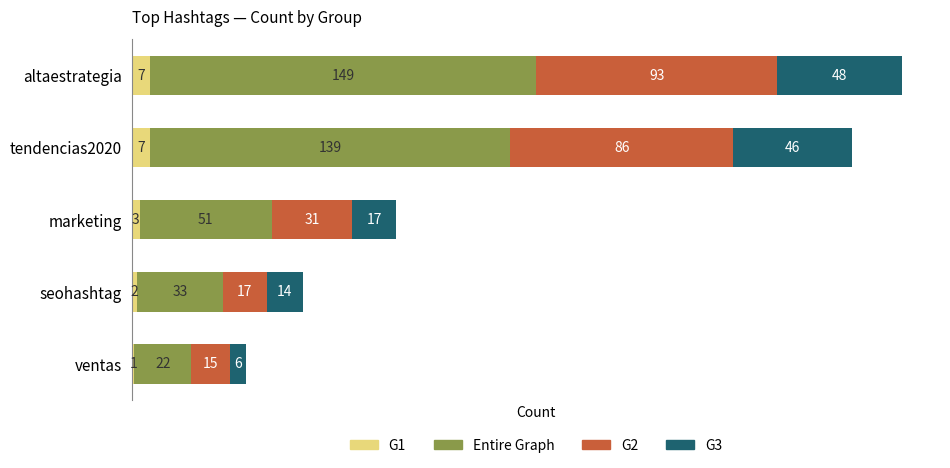

What is the total value across all series at altaestrategia?

297